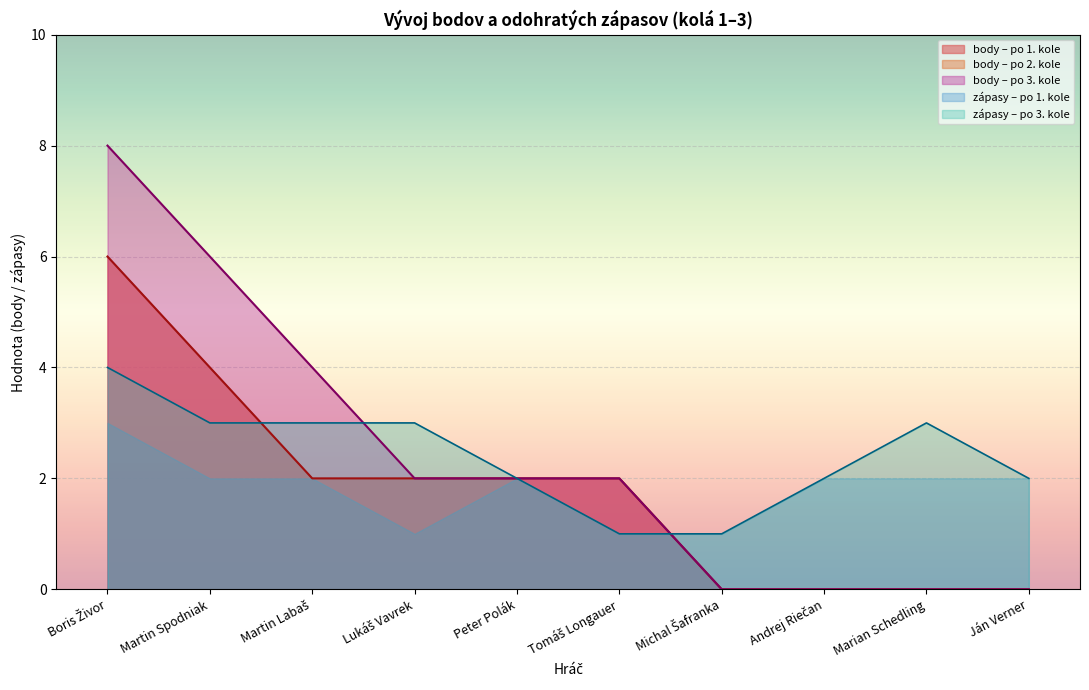

Does the chart display data point markers on the line(s)?

No